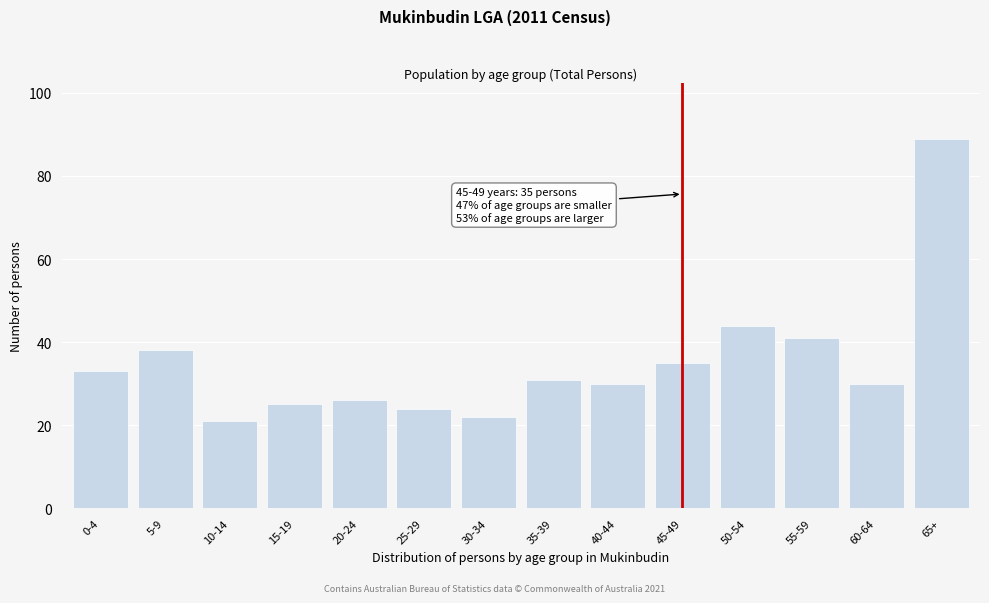

Reading left to right, transcribe all the data shown in this chart.

33	38	21	25	26	24	22	31	30	35	44	41	30	89